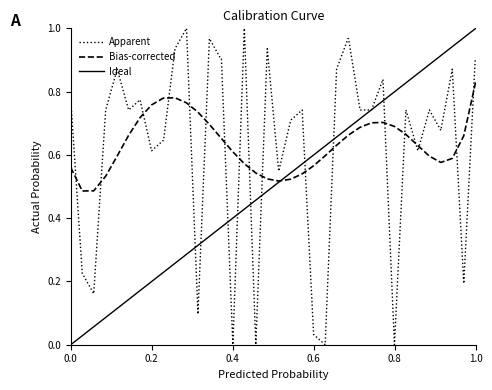

What is the difference between the second highest and second lowest values?

1.0